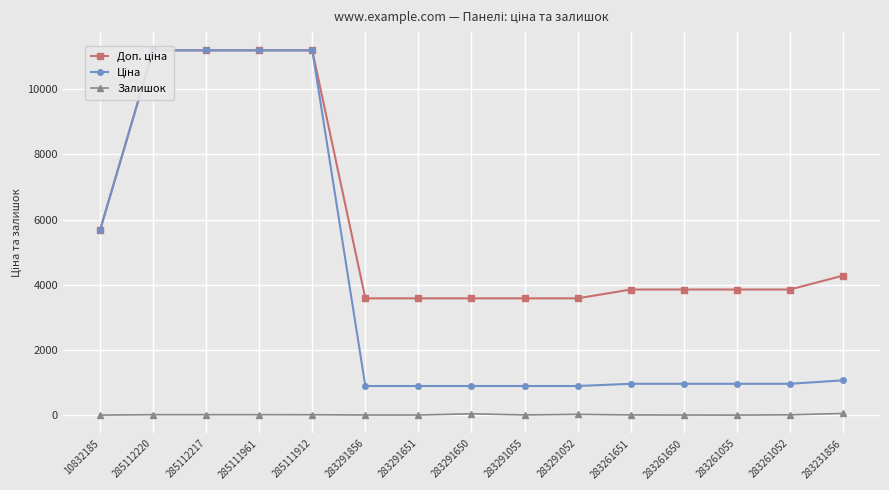

What is the smallest value displayed?

4.0